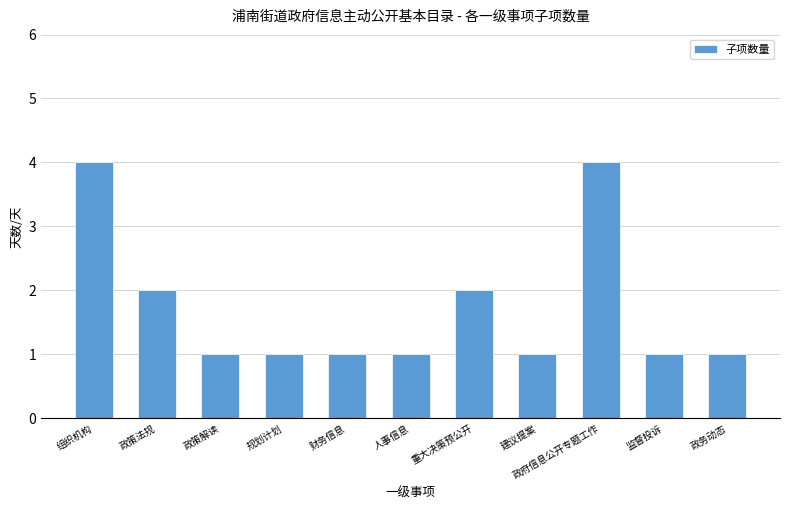

What is the label of the 6th bar from the left?

人事信息